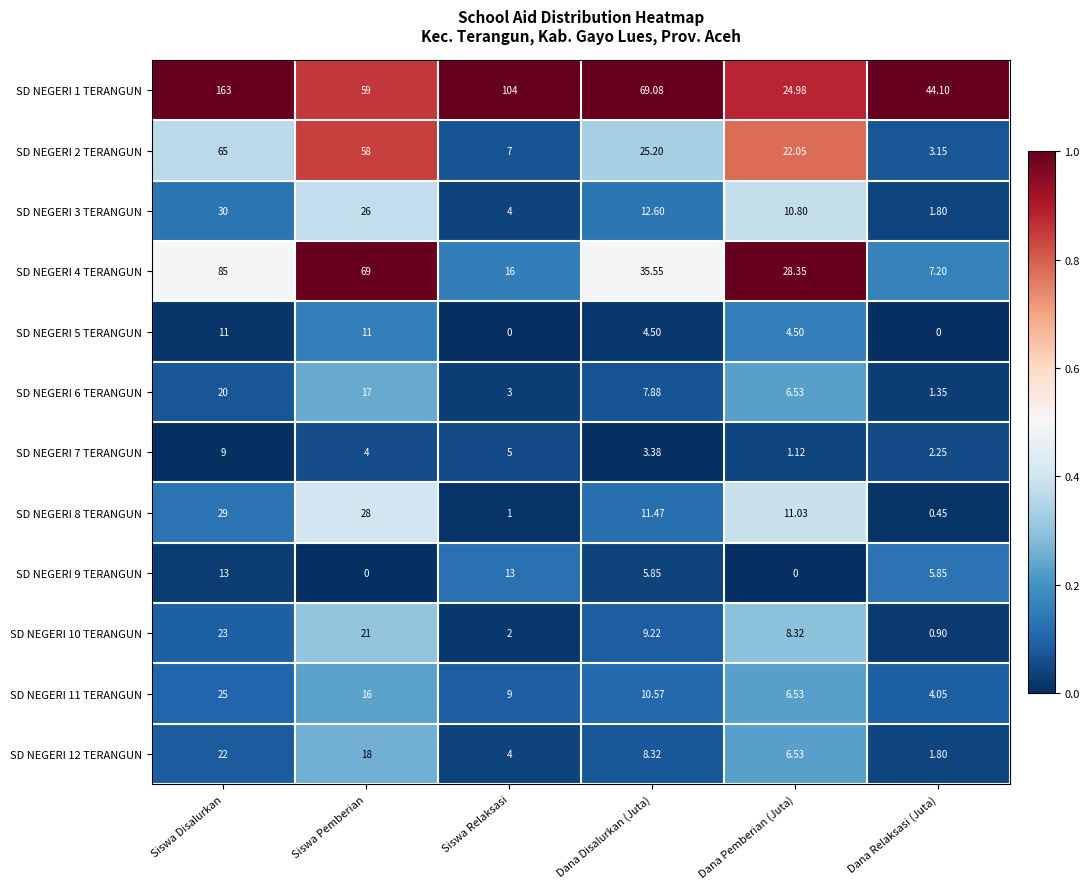

Rank the categories by SD NEGERI 7 TERANGUN value from highest to lowest.

Siswa Disalurkan, Siswa Relaksasi, Siswa Pemberian, Dana Disalurkan (Juta), Dana Relaksasi (Juta), Dana Pemberian (Juta)